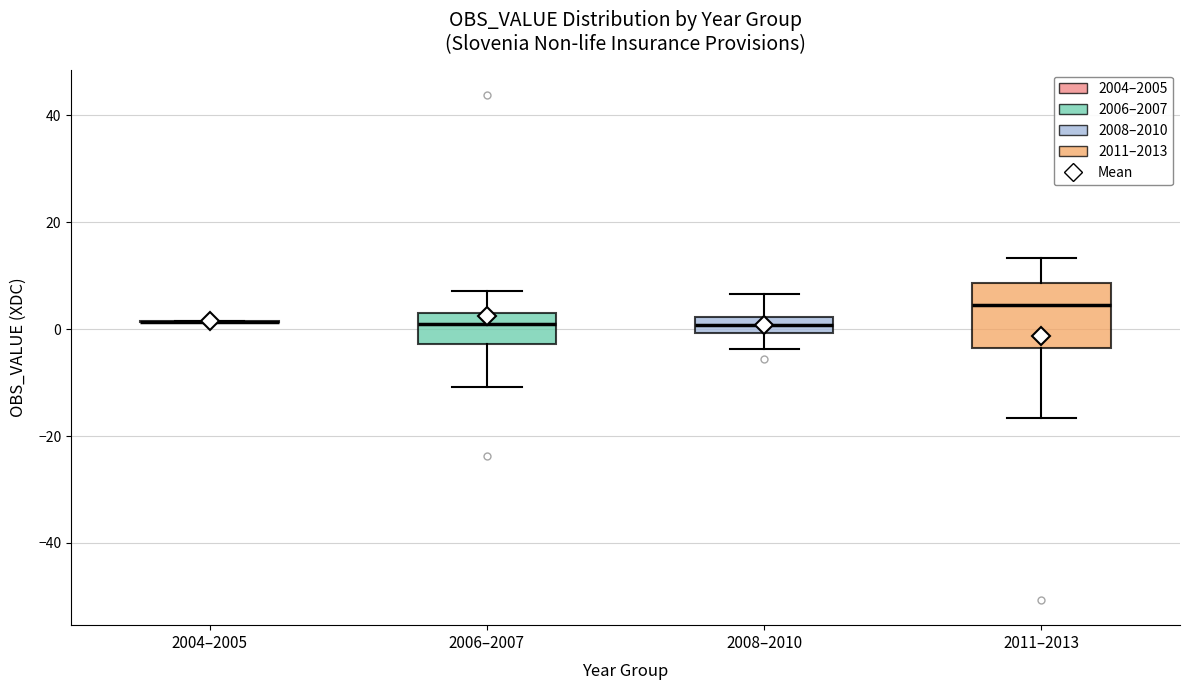

Comparing the boxes themselves (not the whiskers), which one is the tallest?

2011–2013